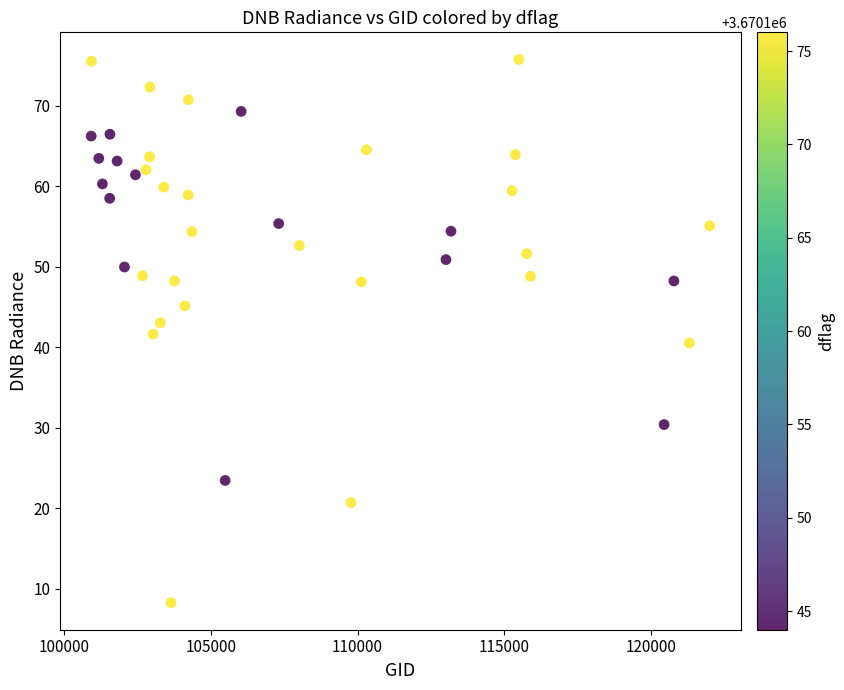

What is the range of X values (max minus min)?

21080.0